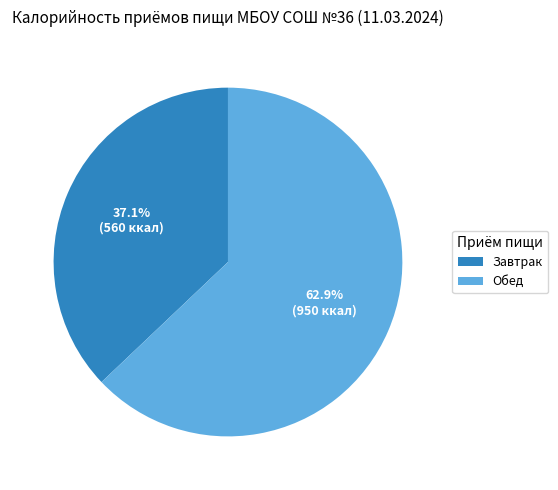

What is the ratio of the value at Завтрак to the value at Обед?

0.6